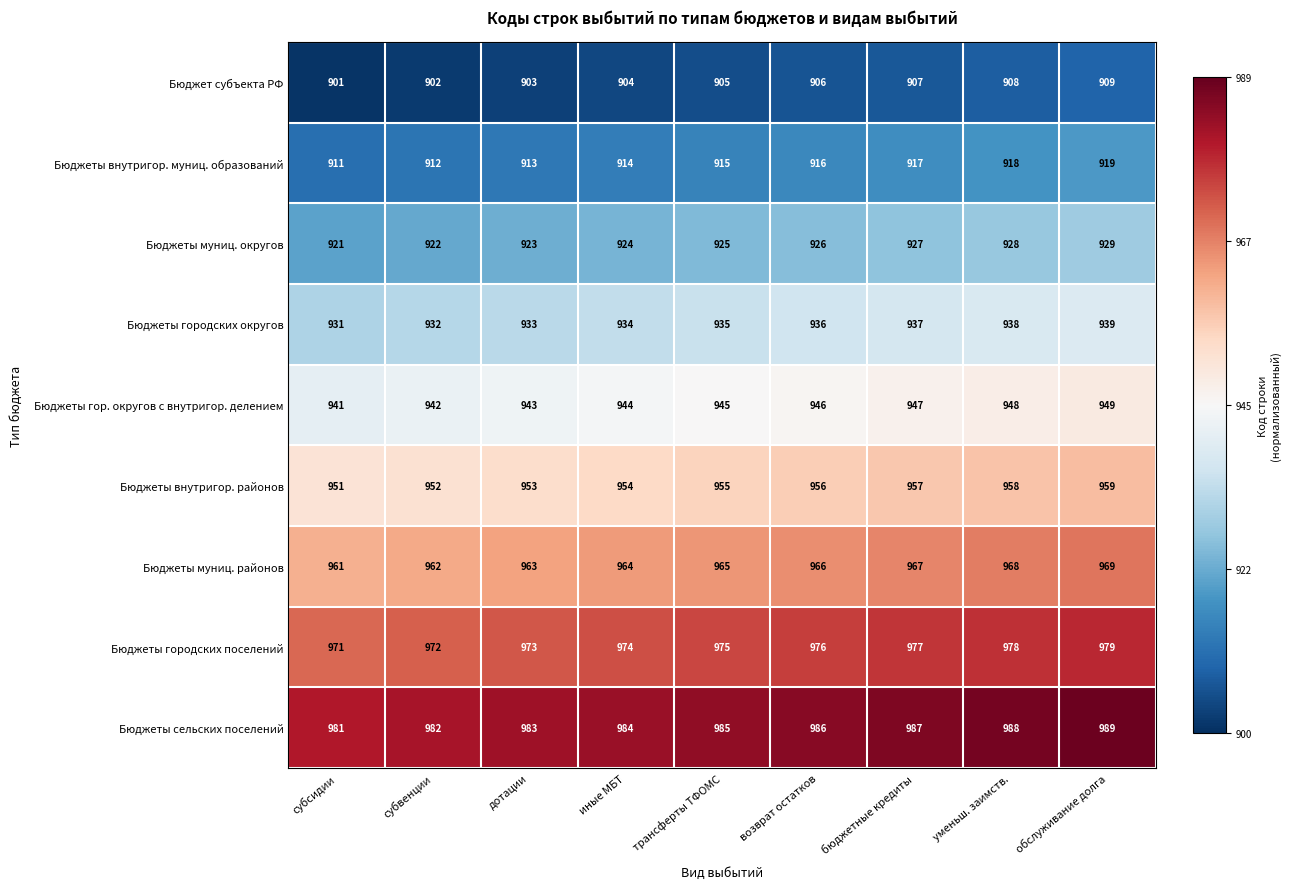

Count the Бюджеты внутригор. муниц. образований values in the range 913 to 917.

5